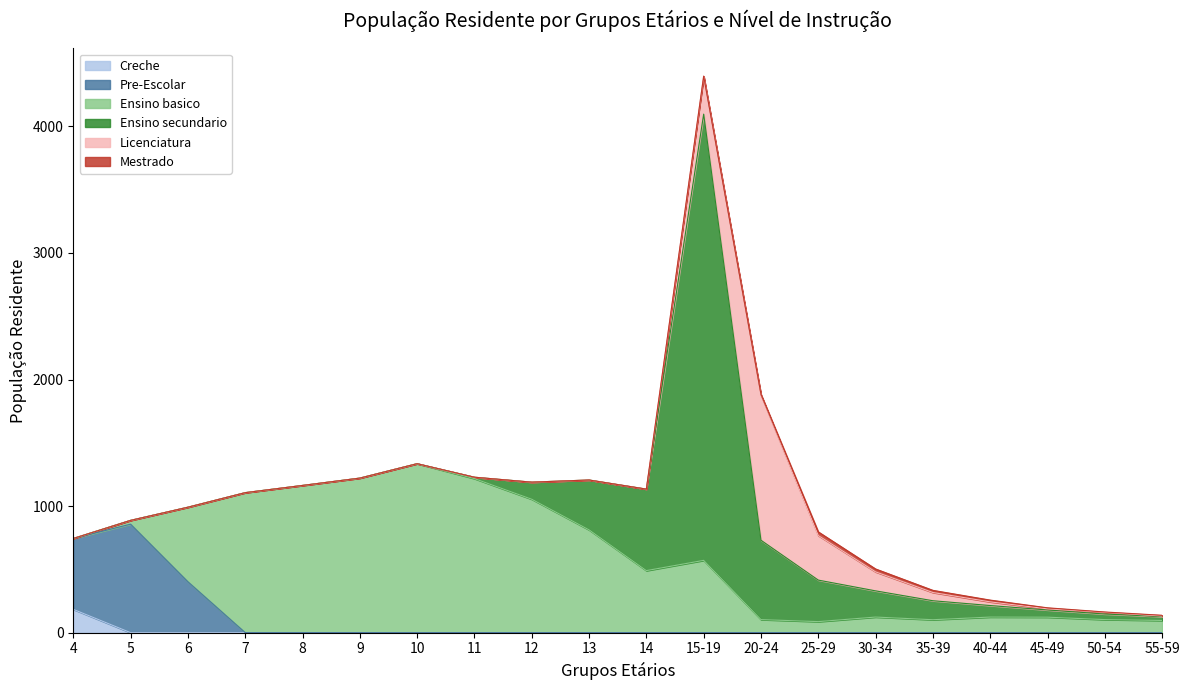

Is the value of Ensino secundario at 30-34 greater than the value of Ensino basico at 4?

Yes